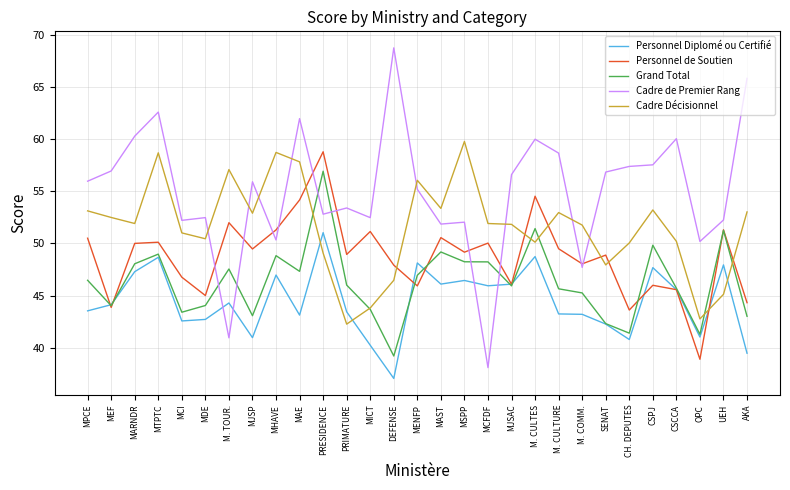

Where is the first local minimum for Cadre de Premier Rang?

MCI